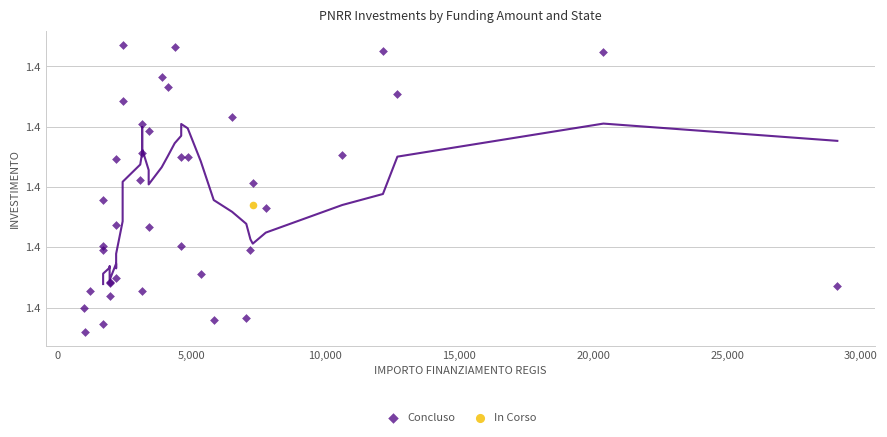

What are all the series names shown in the legend?

Concluso, In Corso